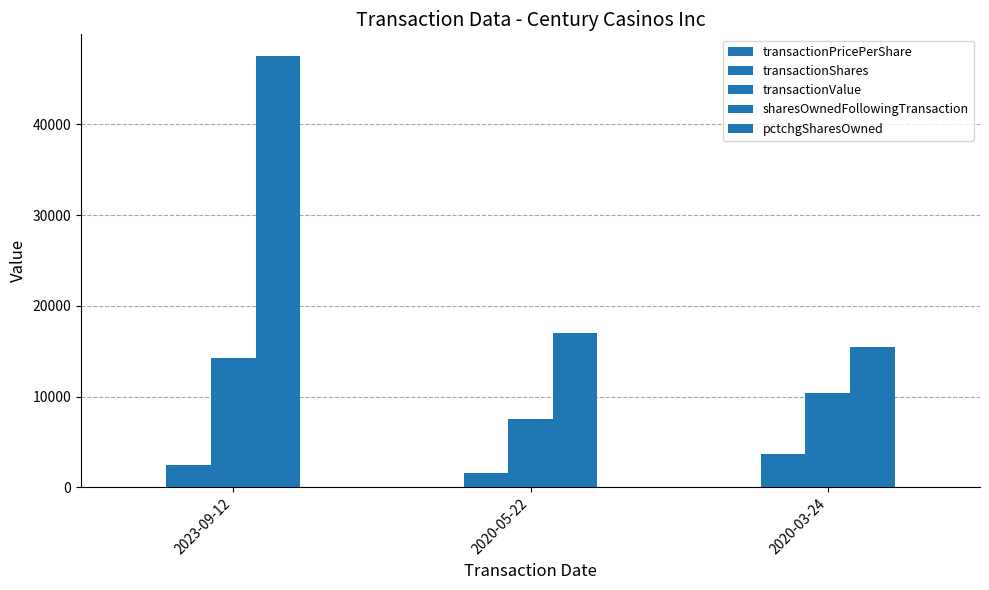

The value of transactionValue at 2020-05-22 is 3890.8. True or false?

False